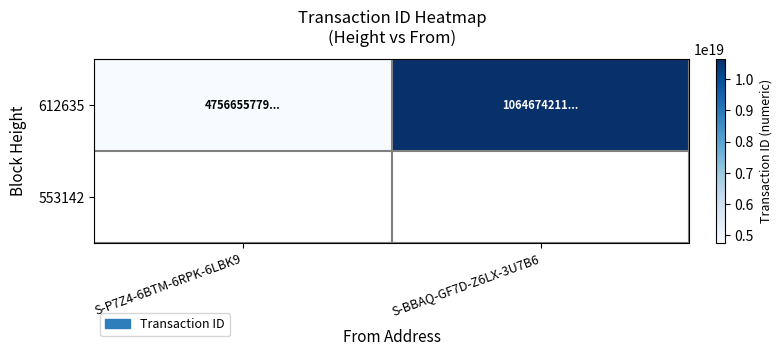

Reading right to left, transcribe all the data shown in this chart.

10646742113611563008	4756655779324699648